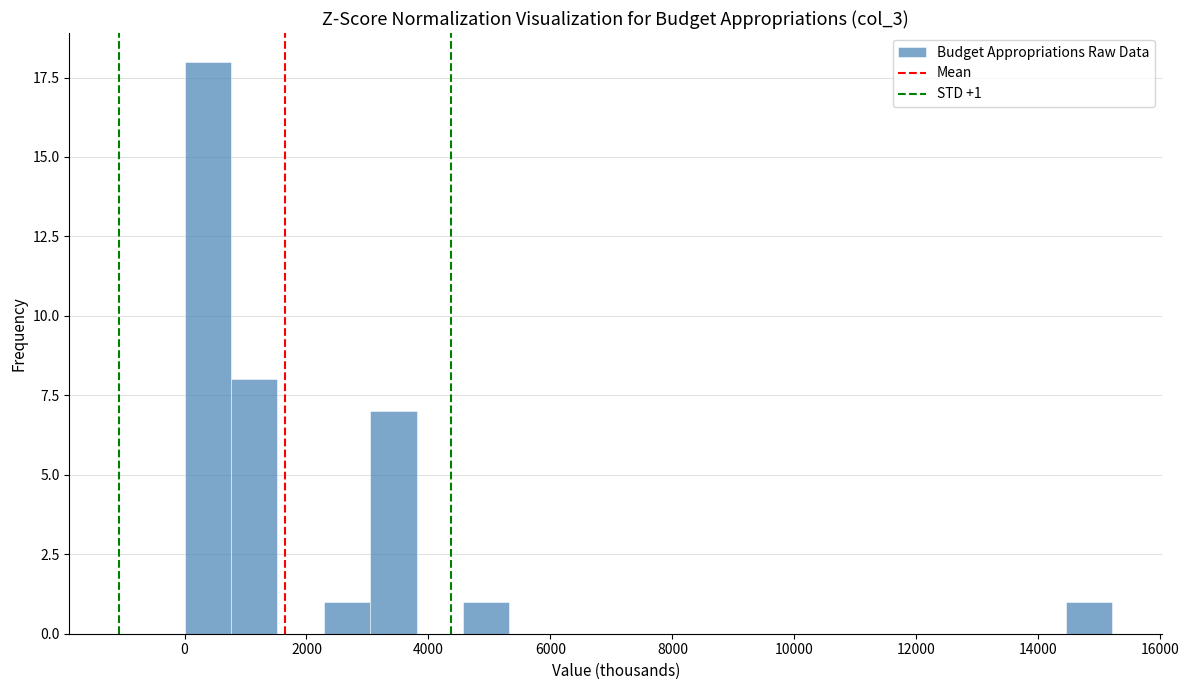

Around what value on the x-axis is the tallest bar? Give the approximate position of its centre, as read against the axis.

400